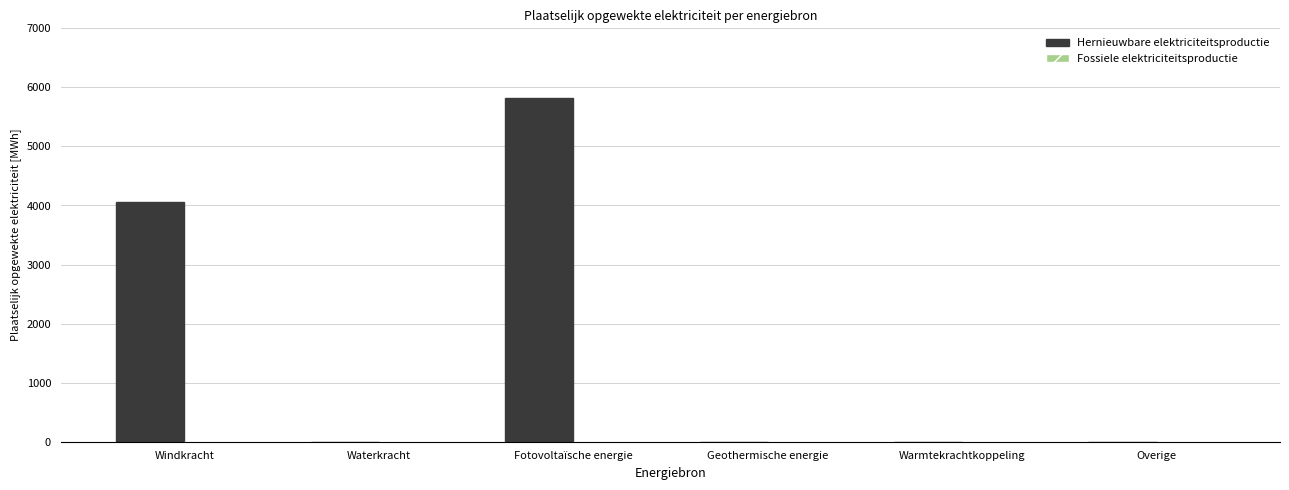

Which has a higher value, Fotovoltaïsche energie or Windkracht?

Fotovoltaïsche energie